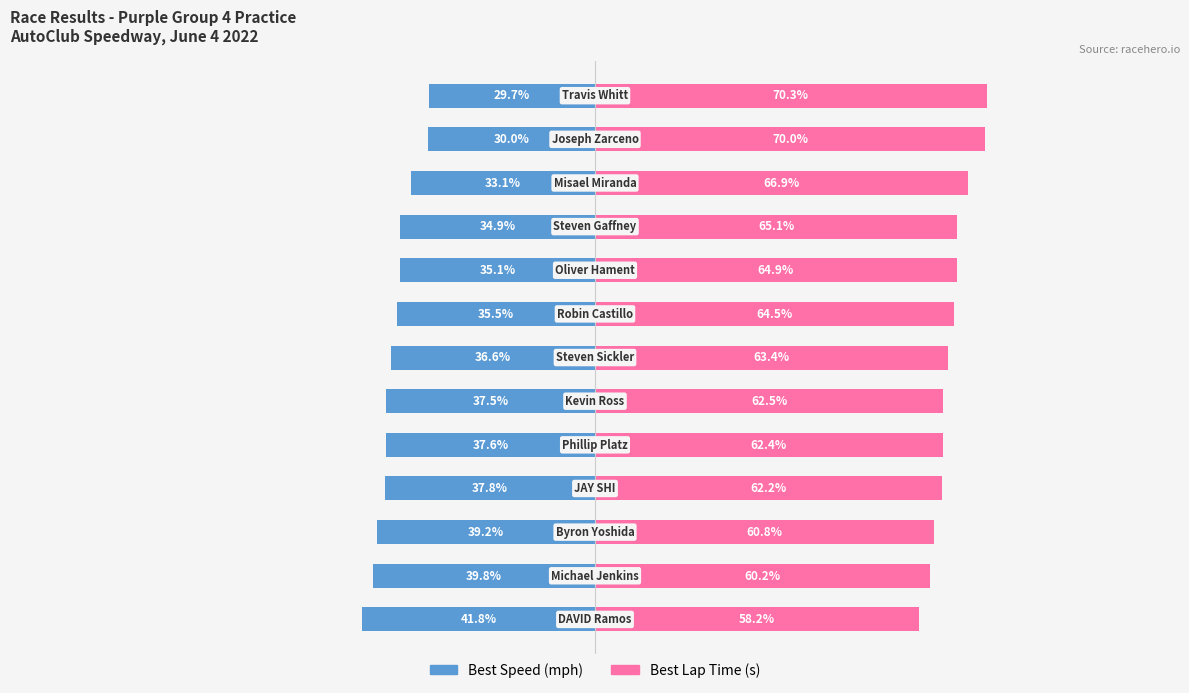

Is the value of Best Lap Time (s) at 6 greater than the value of Best Speed at 1?

Yes